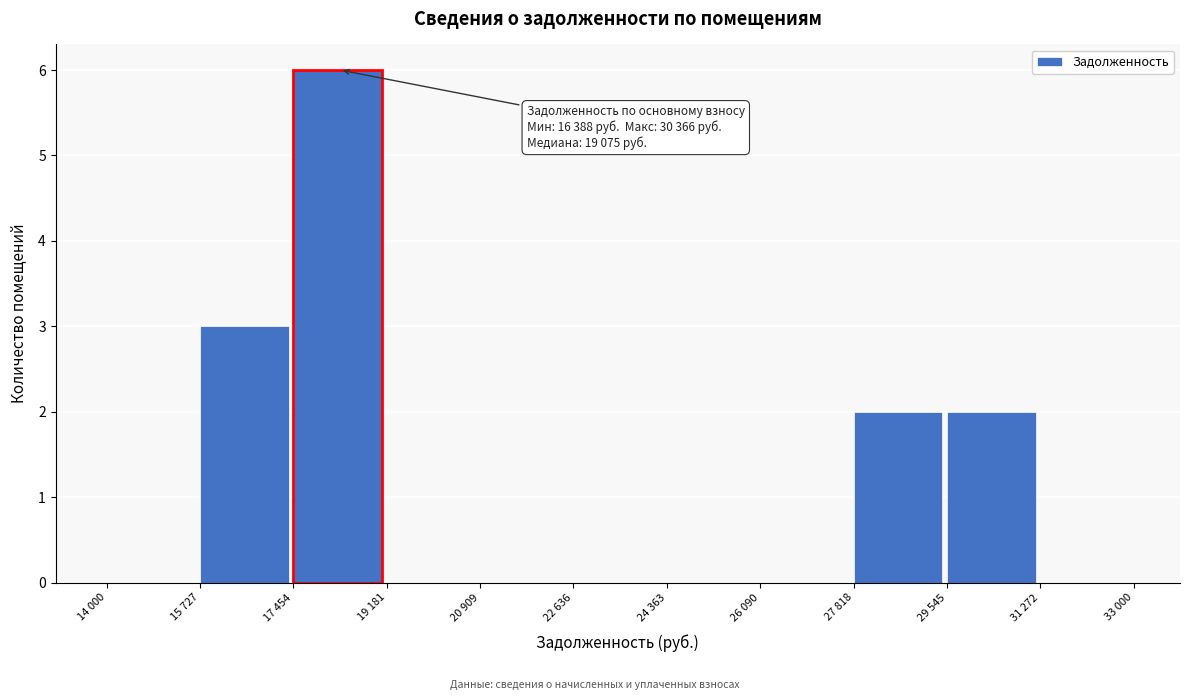

Reading left to right, list all the values displayed in this chart.

14 000=0	15 727=3	17 454=6	19 181=0	20 909=0	22 636=0	24 363=0	26 090=0	27 818=2	29 545=2	31 272=0